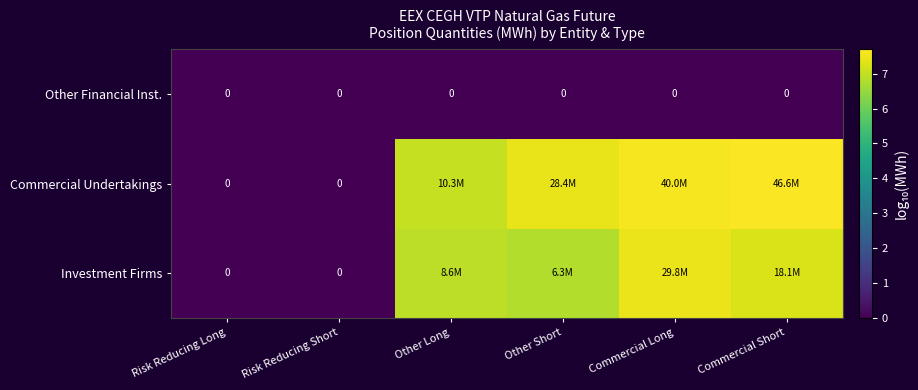

At which category is the sum across all series the highest?

Commercial Long